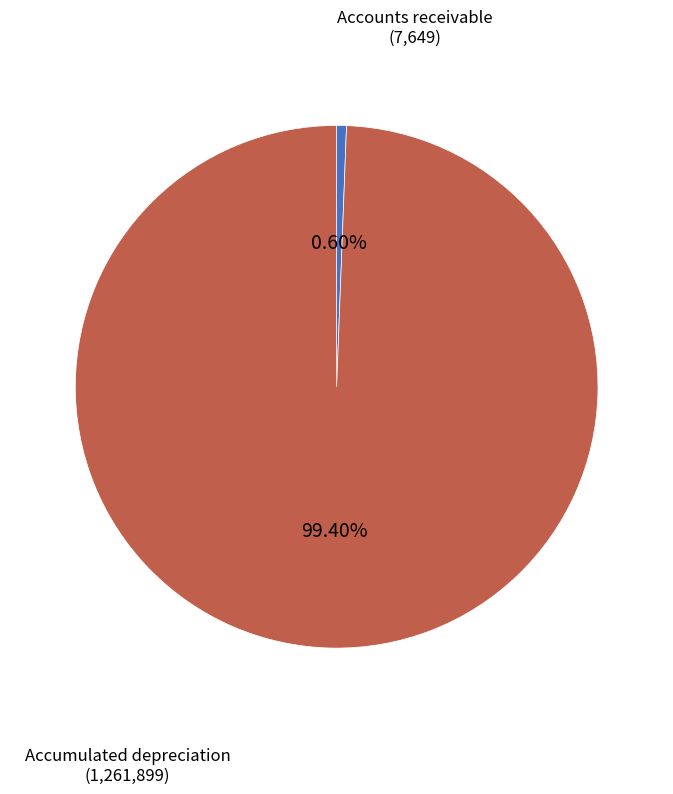

Is there a majority slice in this chart?

Yes